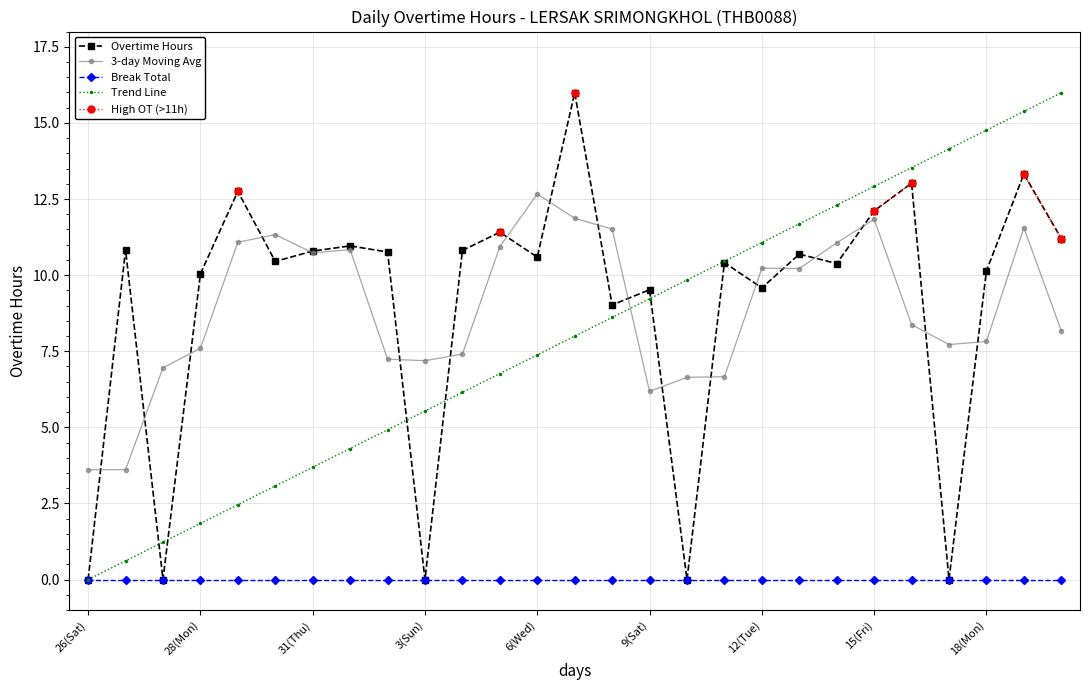

How many lines are shown in the chart?

5